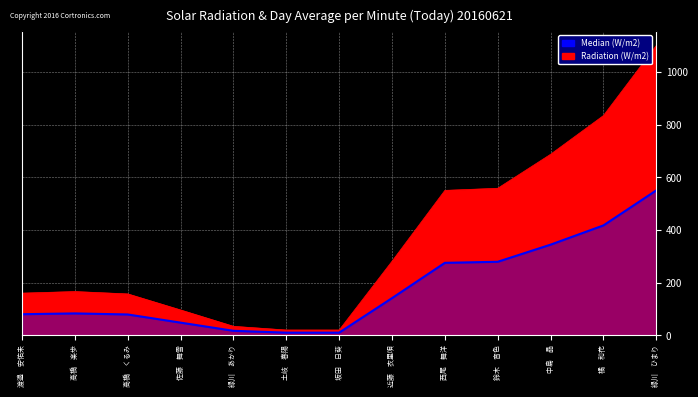

How many distinct data groups are displayed?

2